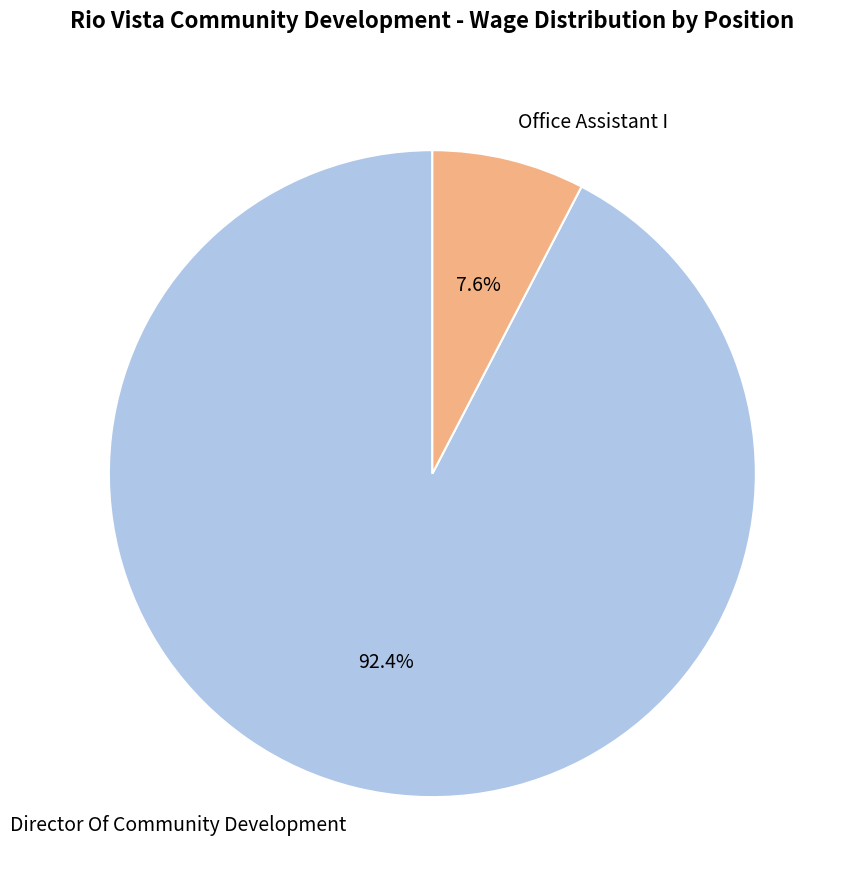

What is the total percentage of Director Of Community Development and Office Assistant I?

100.0%